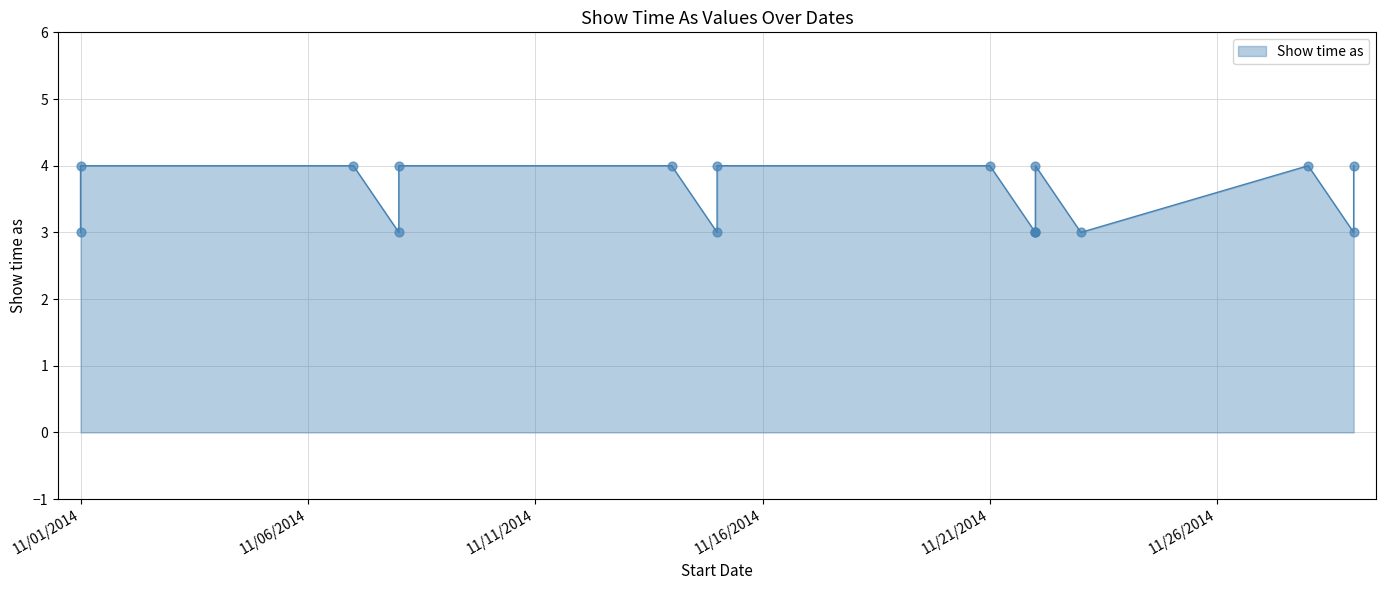

Between 11/29/2014 and 11/1/2014, which is larger?

11/1/2014